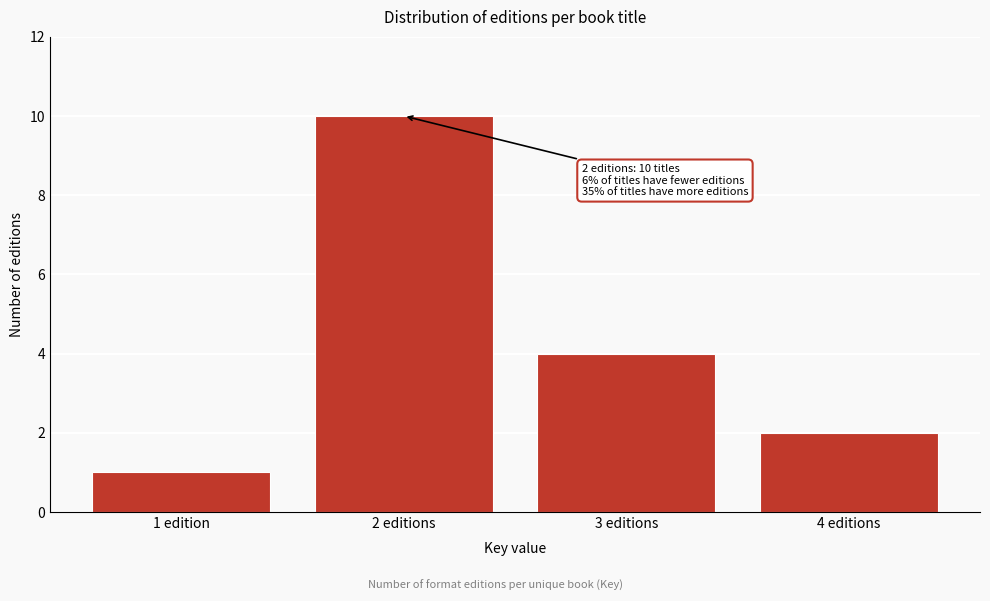

Reading right to left, transcribe all the data shown in this chart.

4 editions=2	3 editions=4	2 editions=10	1 edition=1